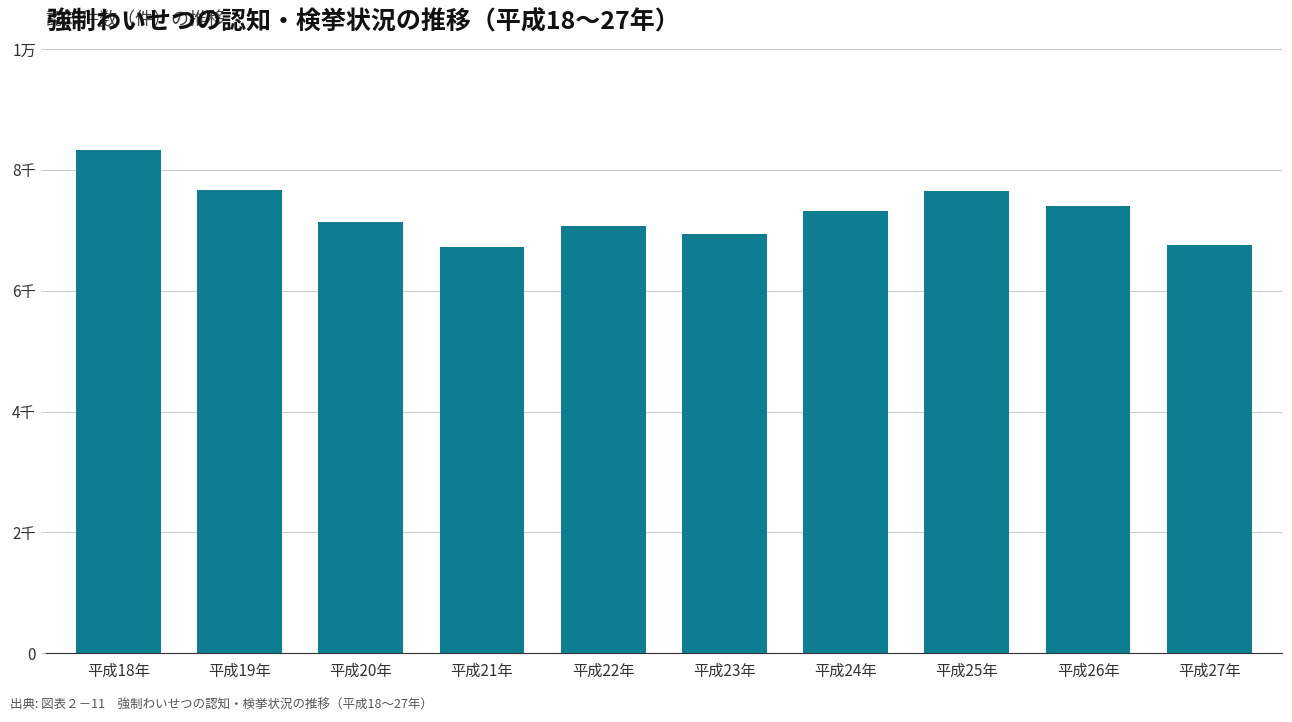

Which label corresponds to the smallest value in the chart?

平成21年